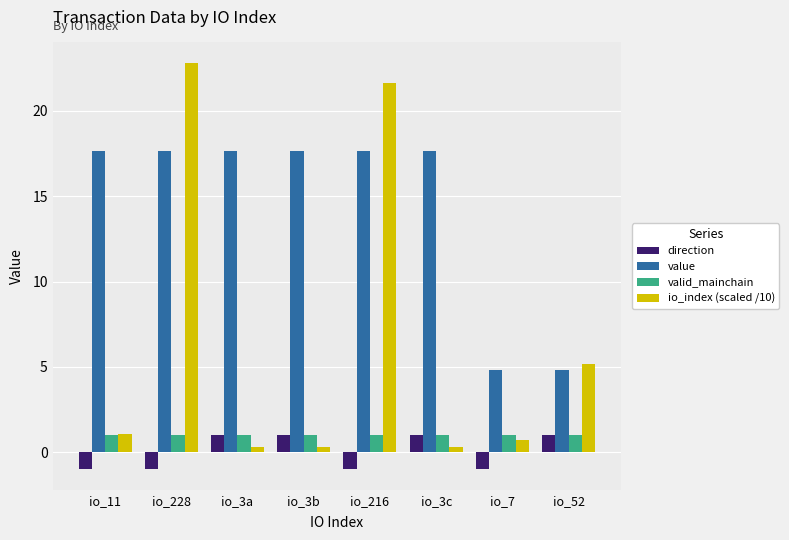

Is it true that valid_mainchain equals 1.0 at io_3c?

True